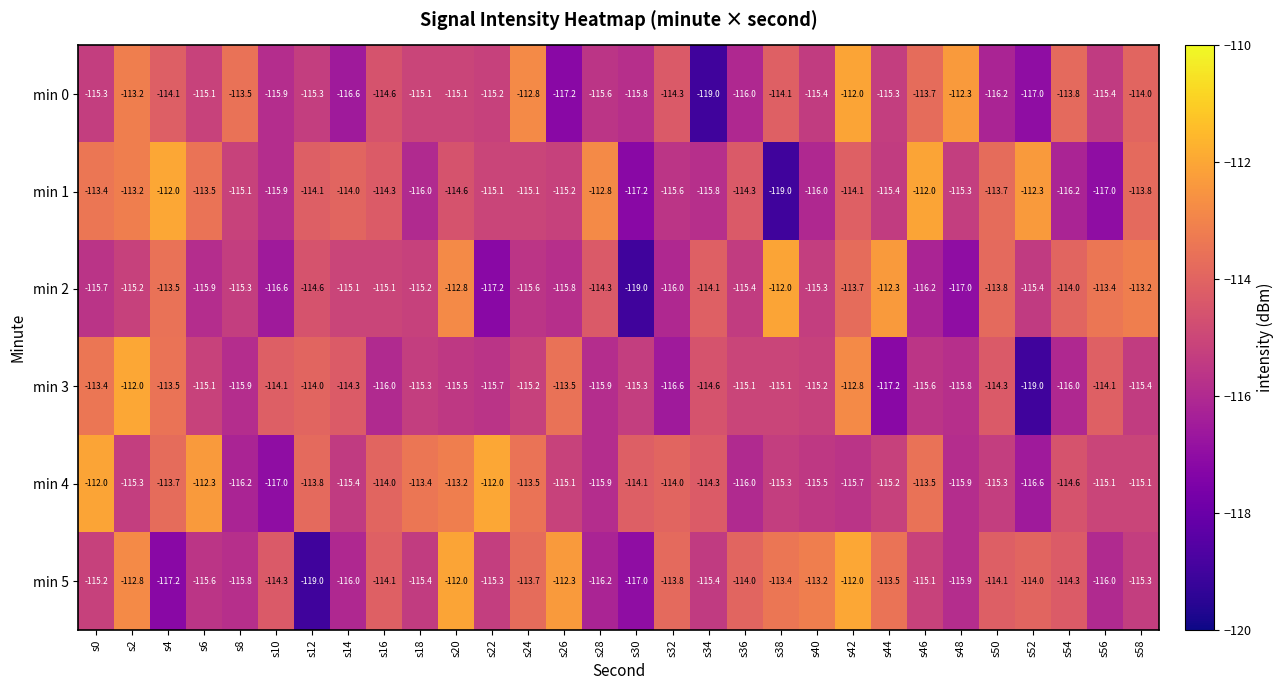

What is the difference between the maximum and minimum values in the min 5 series?

7.0